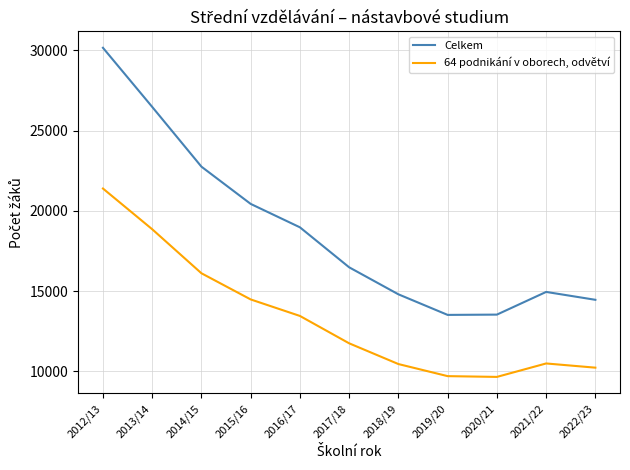

True or false: Celkem has a value of 9870 at 2013/14.

False